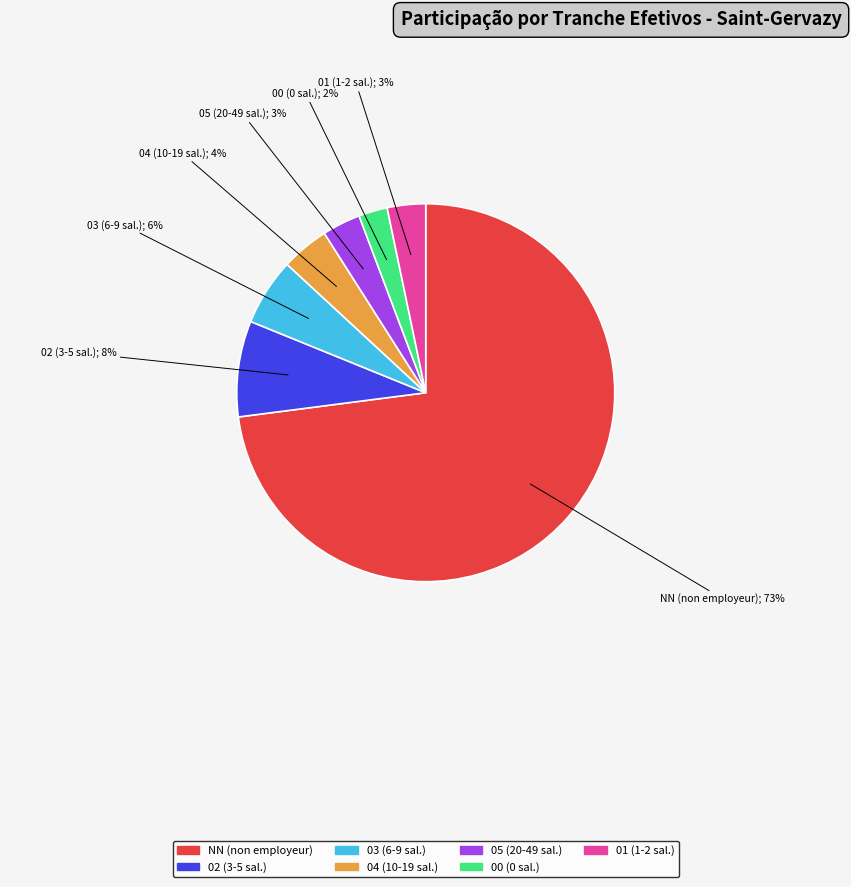

To the nearest percent, what portion does 00 represent?

2%